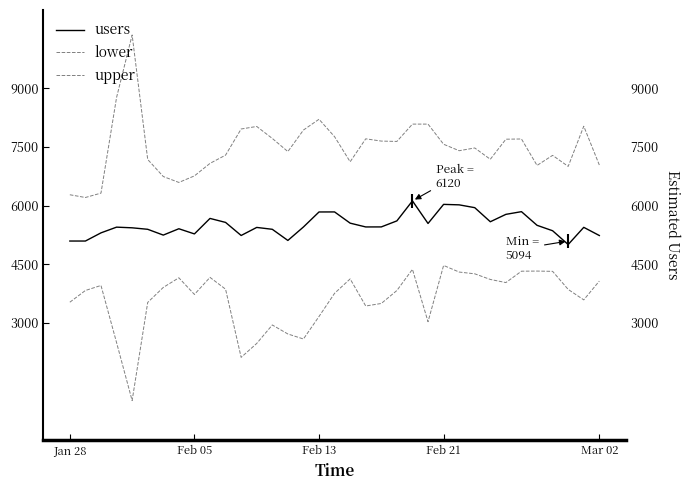

What is the average value of the lower series?

3597